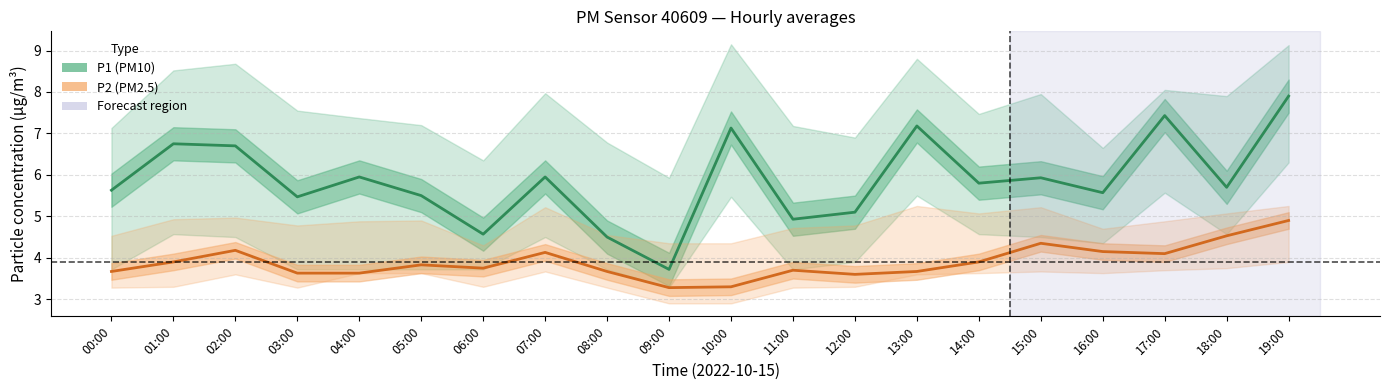

Which category has the lowest value in the P1 (PM10) series?

09:00